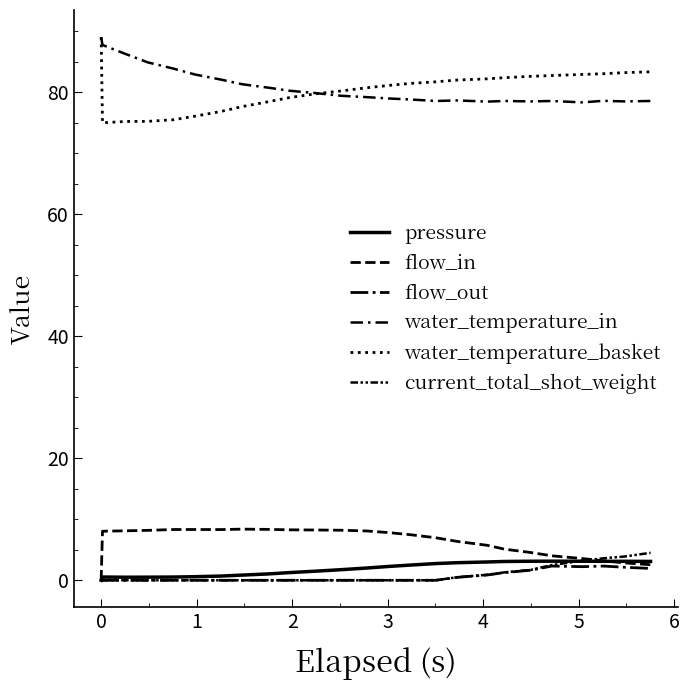

Does the chart have visible grid lines?

No